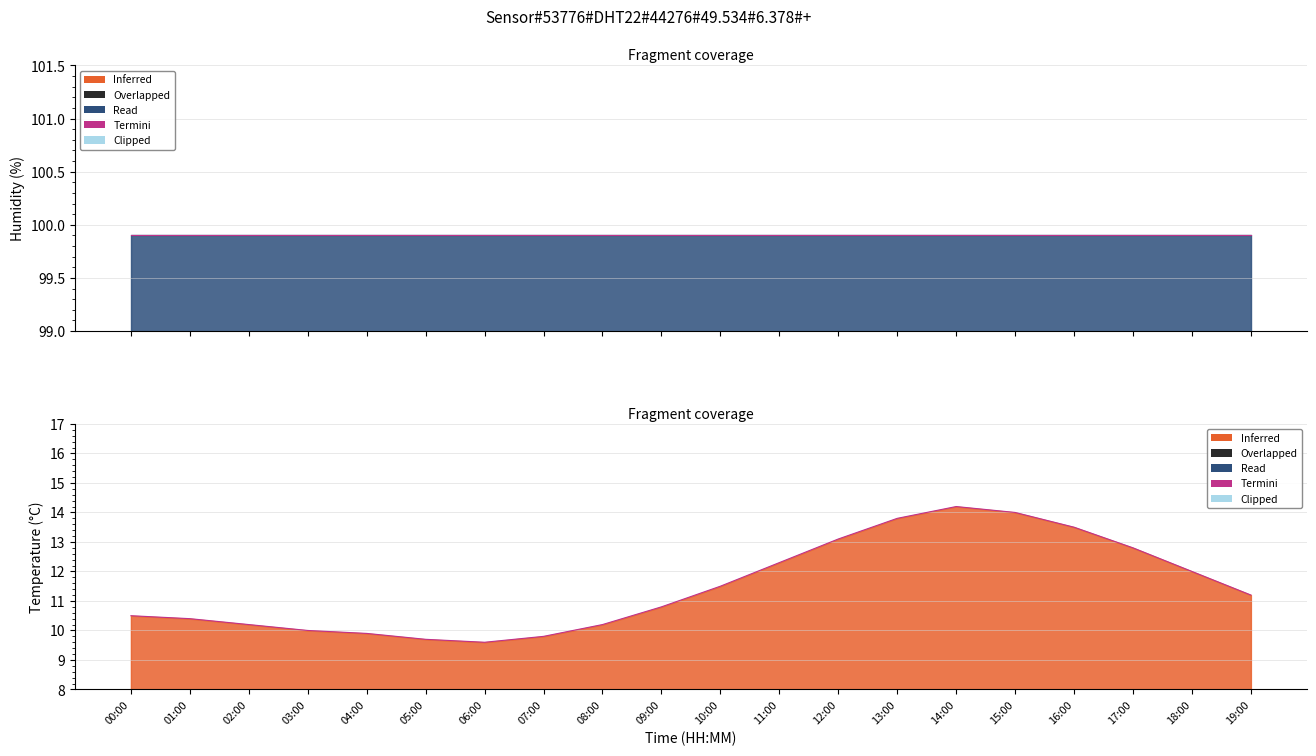

What is the average value?

11.5